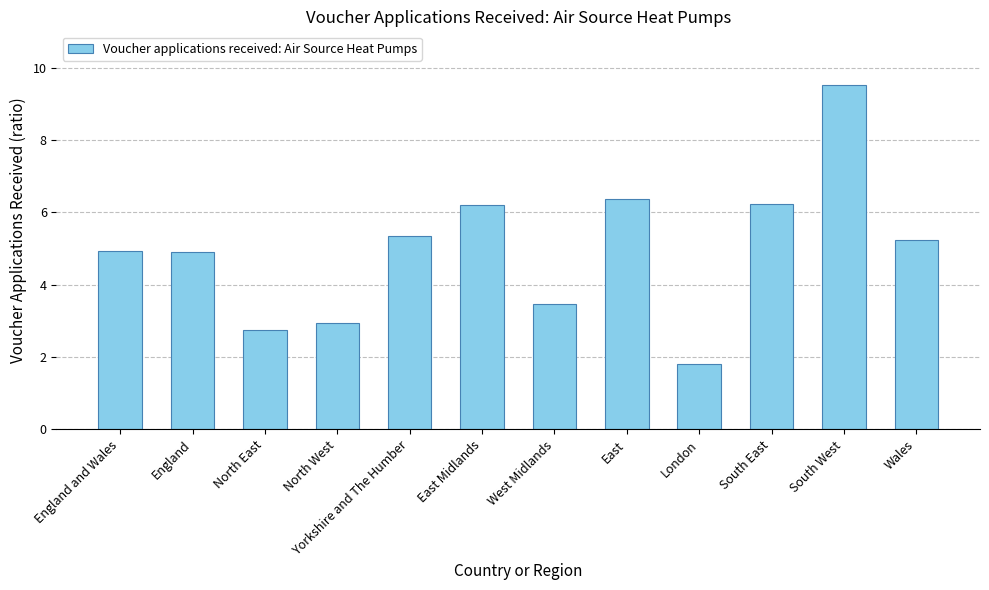

What is the value of the 11th bar from the left?

9.5